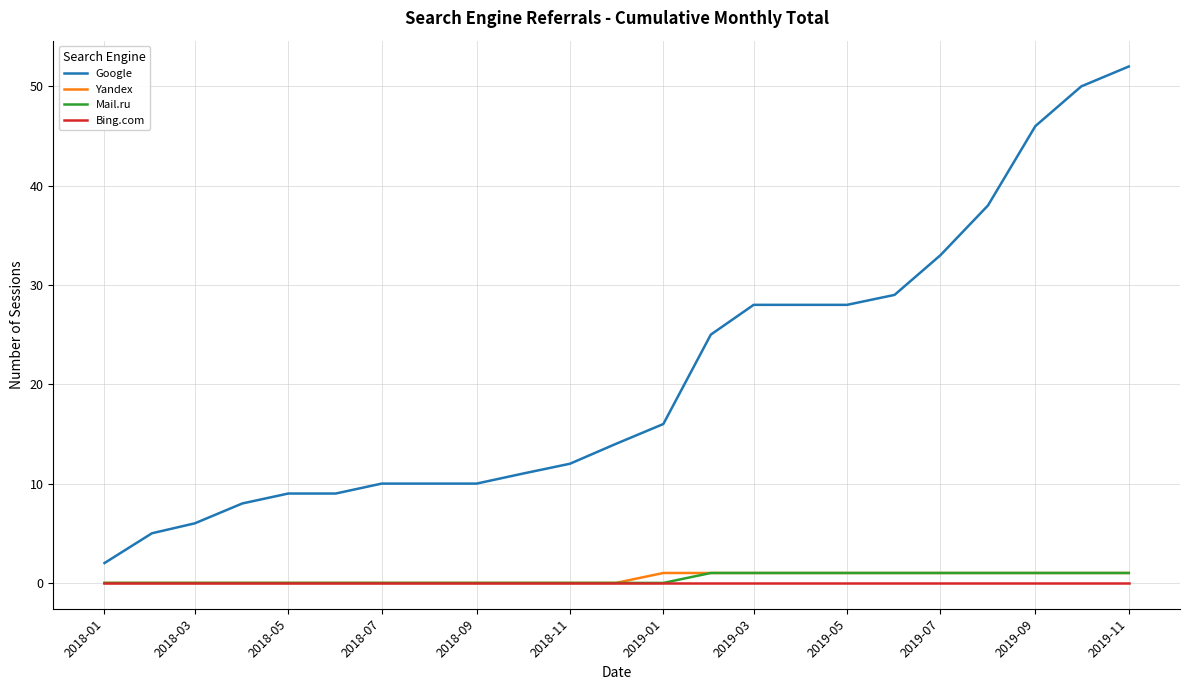

Which series has the largest range (max minus min)?

Google